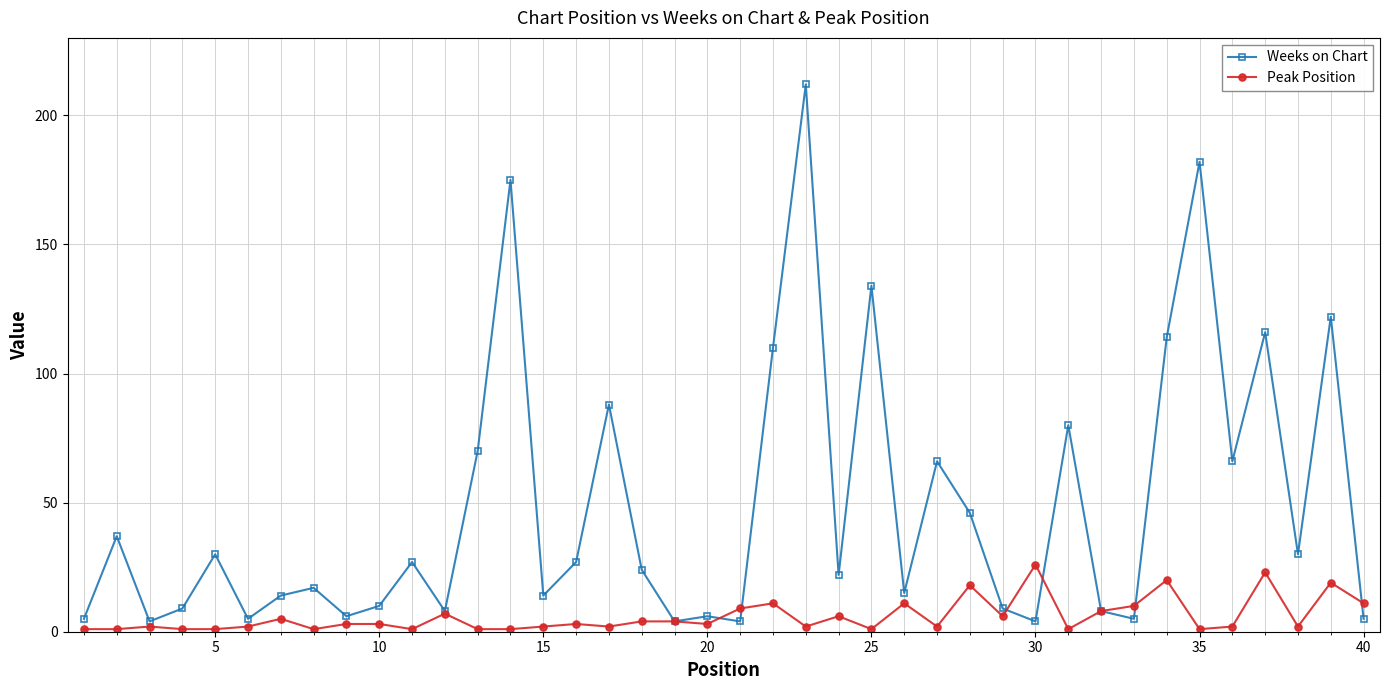

What is the sum of all Weeks on Chart values?

1930